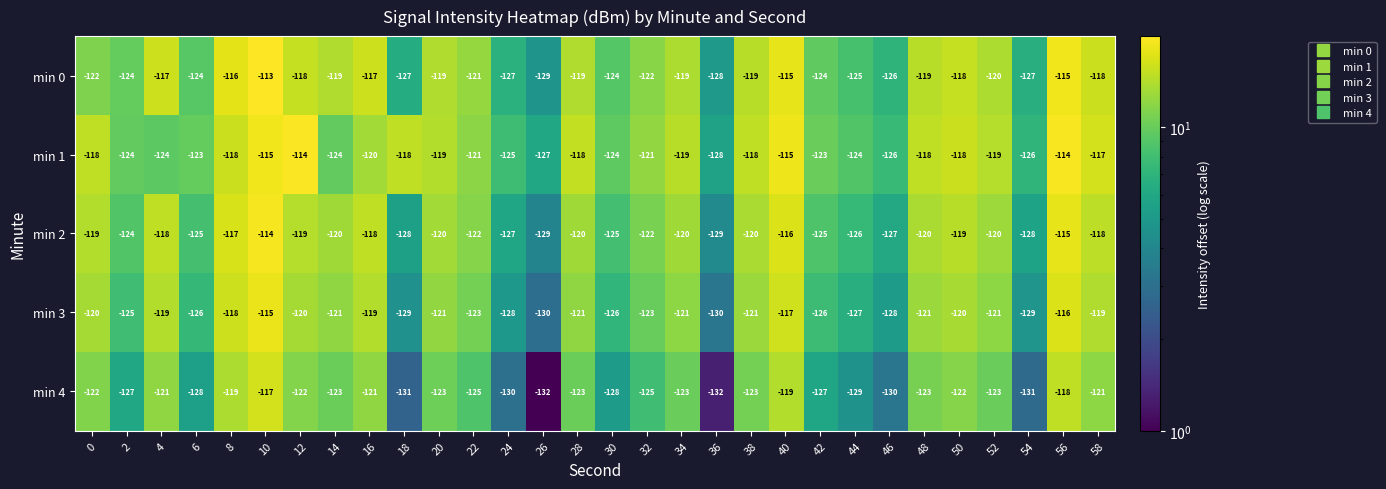

What is the greatest value displayed?

-113